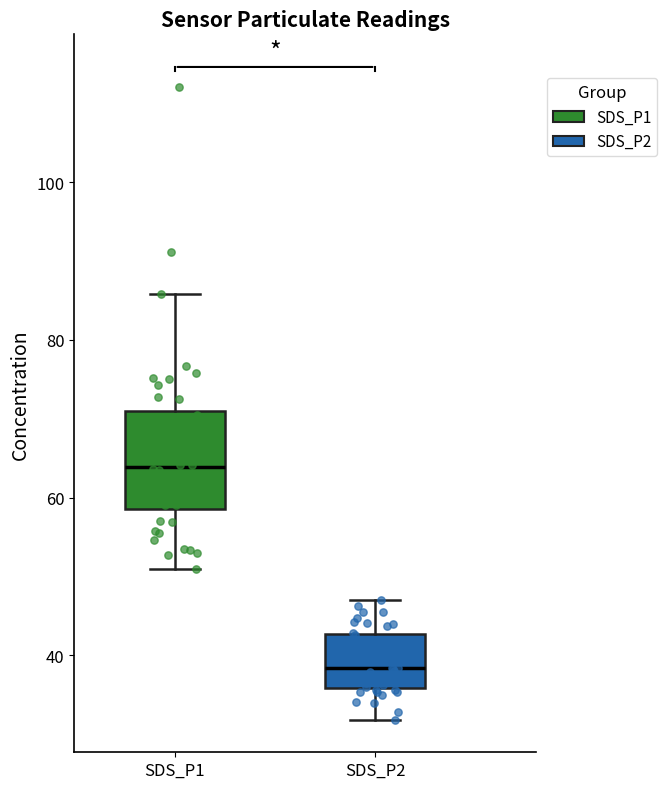

Comparing the boxes themselves (not the whiskers), which one is the tallest?

SDS_P1